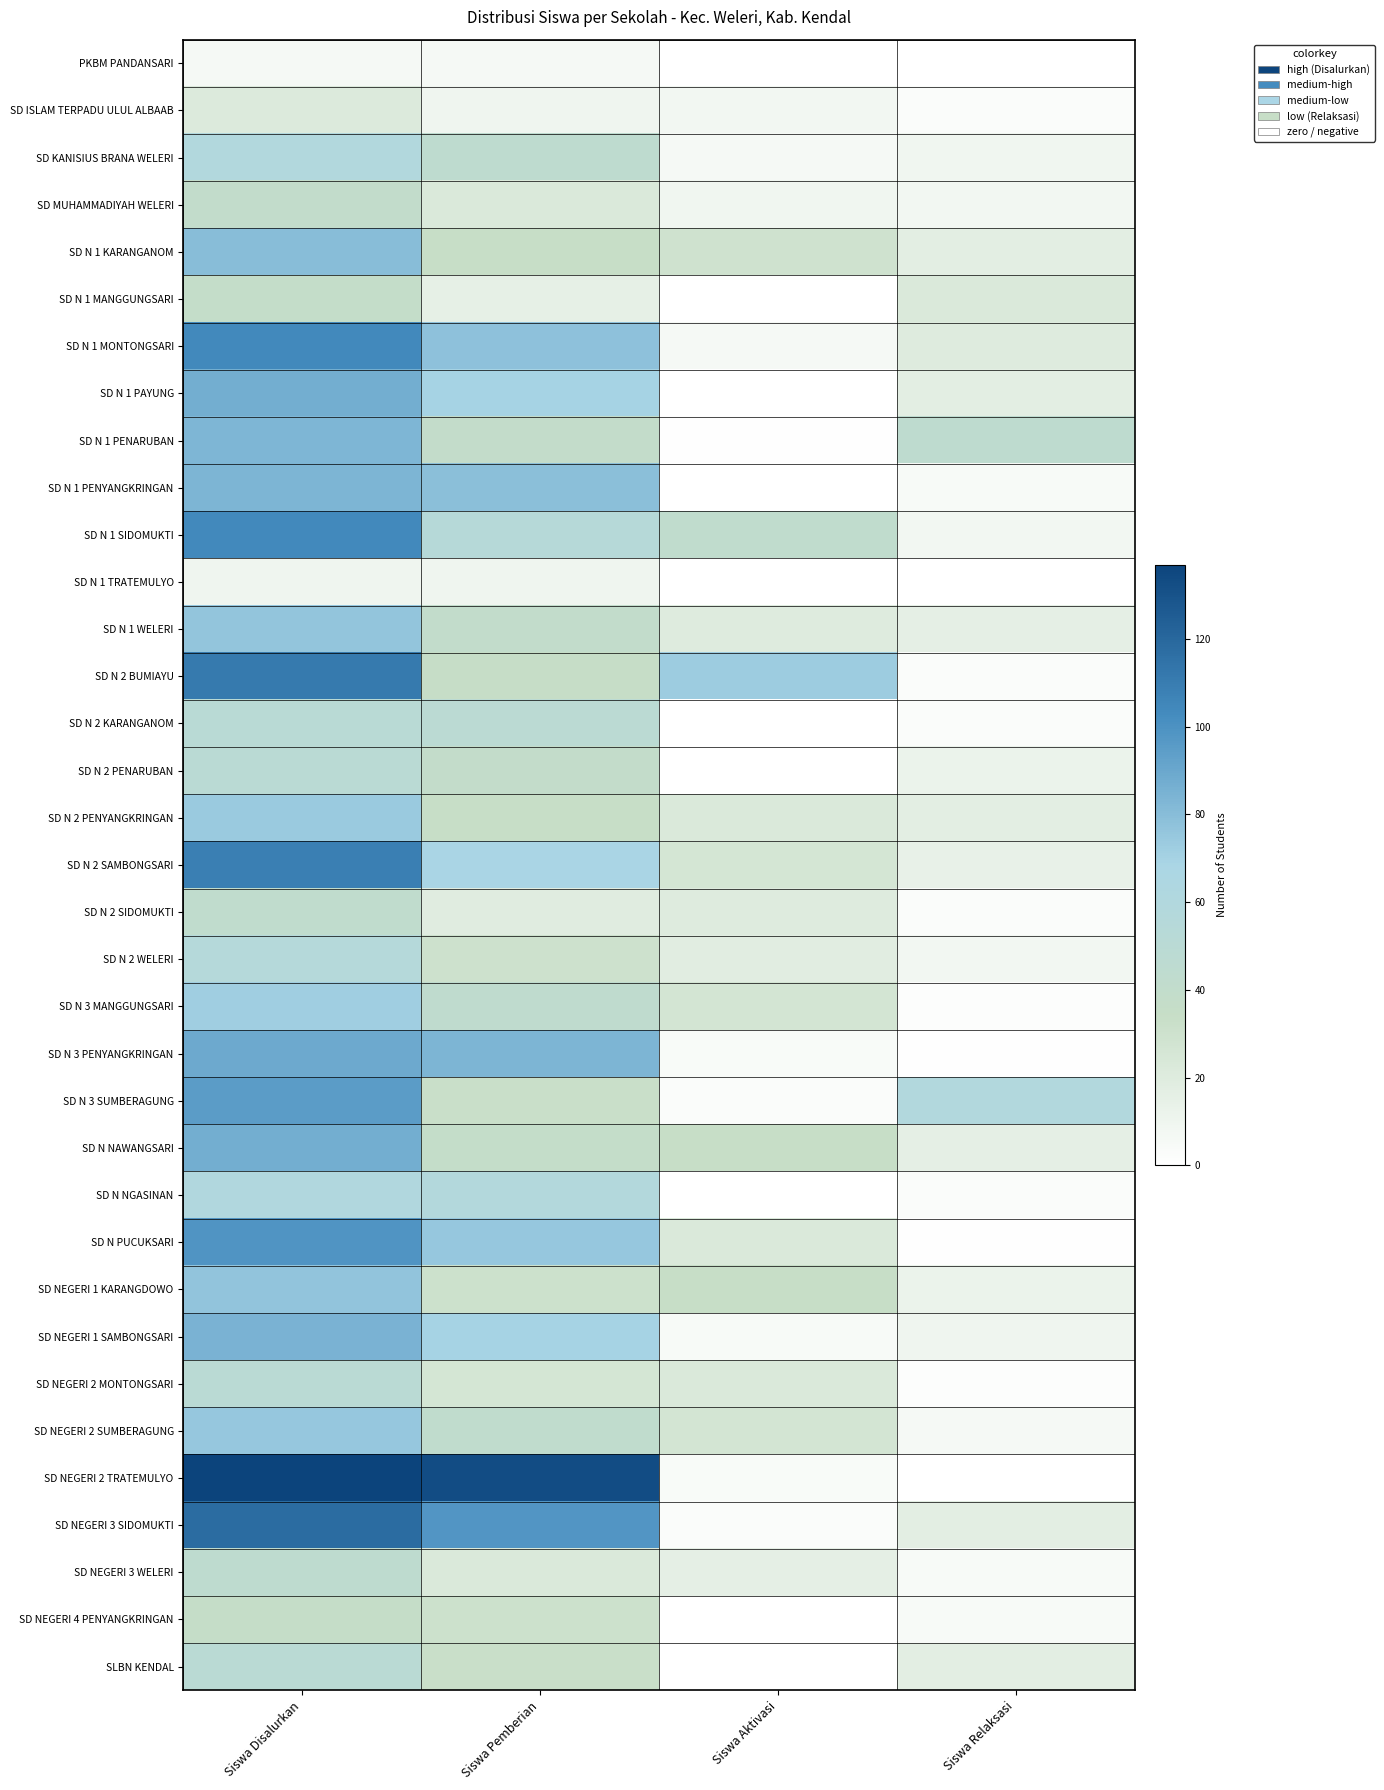

Between Siswa Disalurkan and Siswa Relaksasi, which is larger?

Siswa Disalurkan